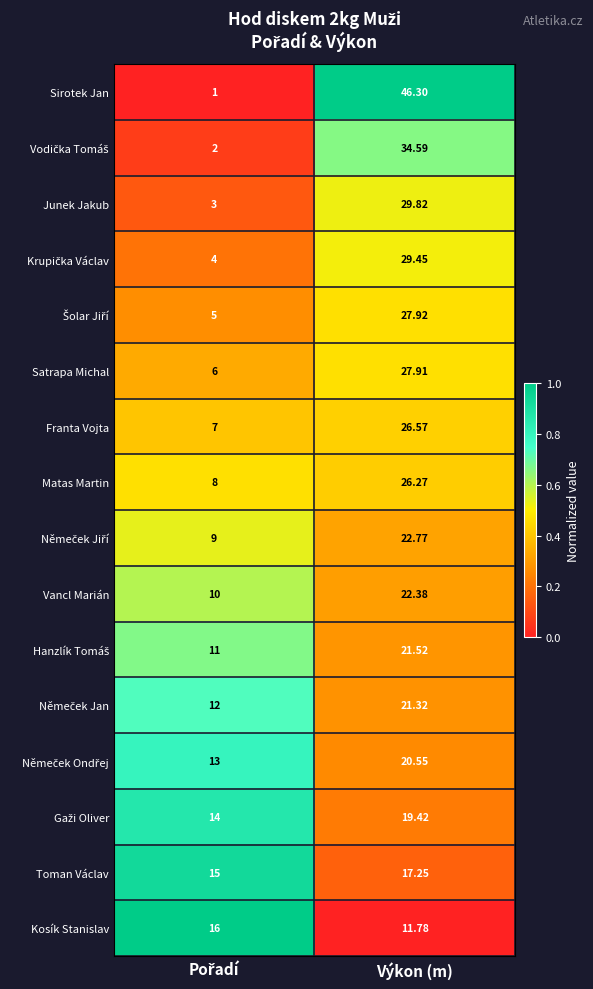

Which series has the largest range (max minus min)?

Sirotek Jan